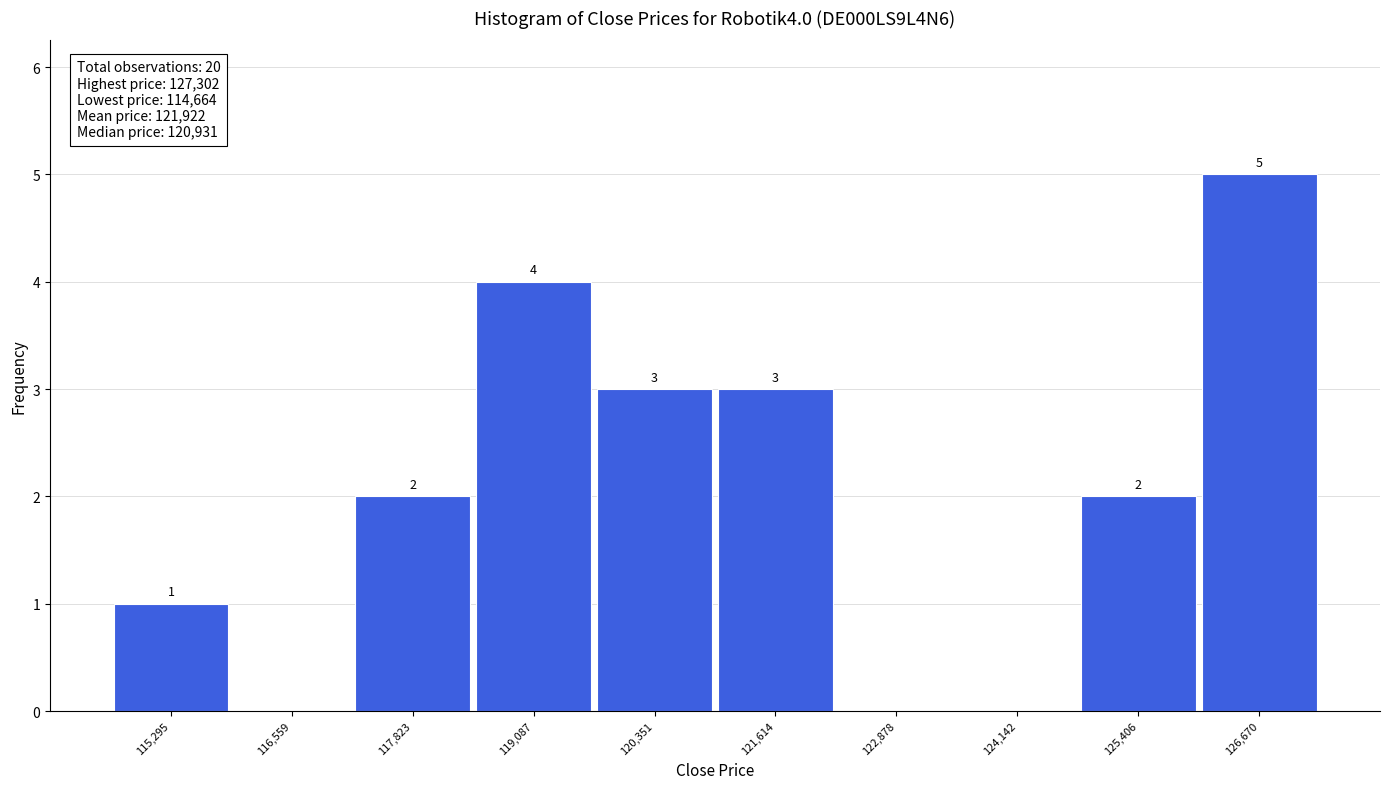

Which range on the x-axis has the tallest bar?

126000 to 127400